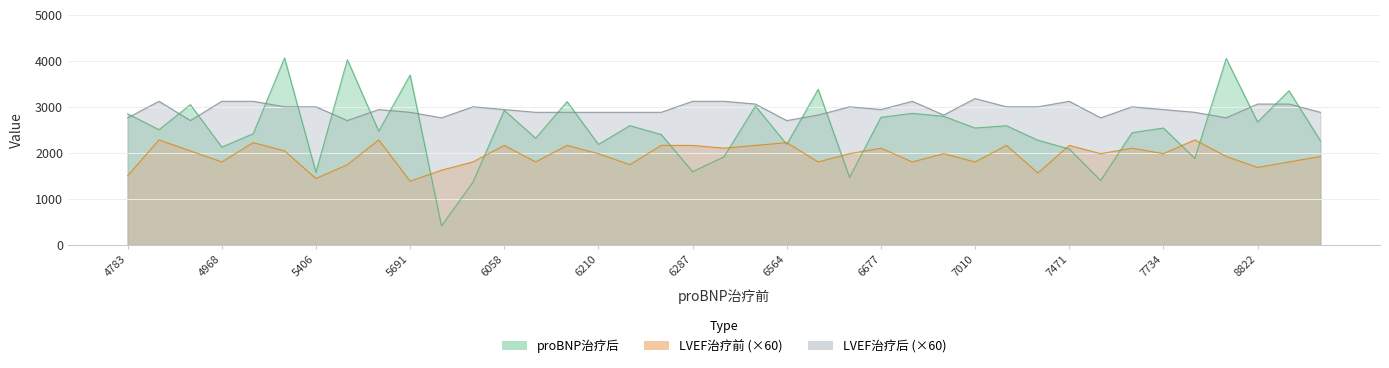

Which label corresponds to the largest value in the chart?

5201